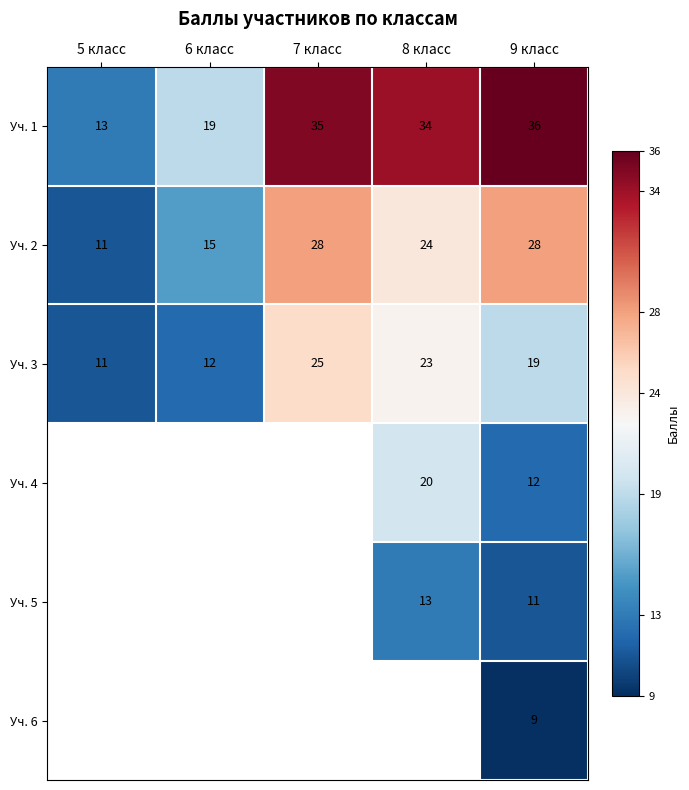

What is the smallest value displayed?

9.0